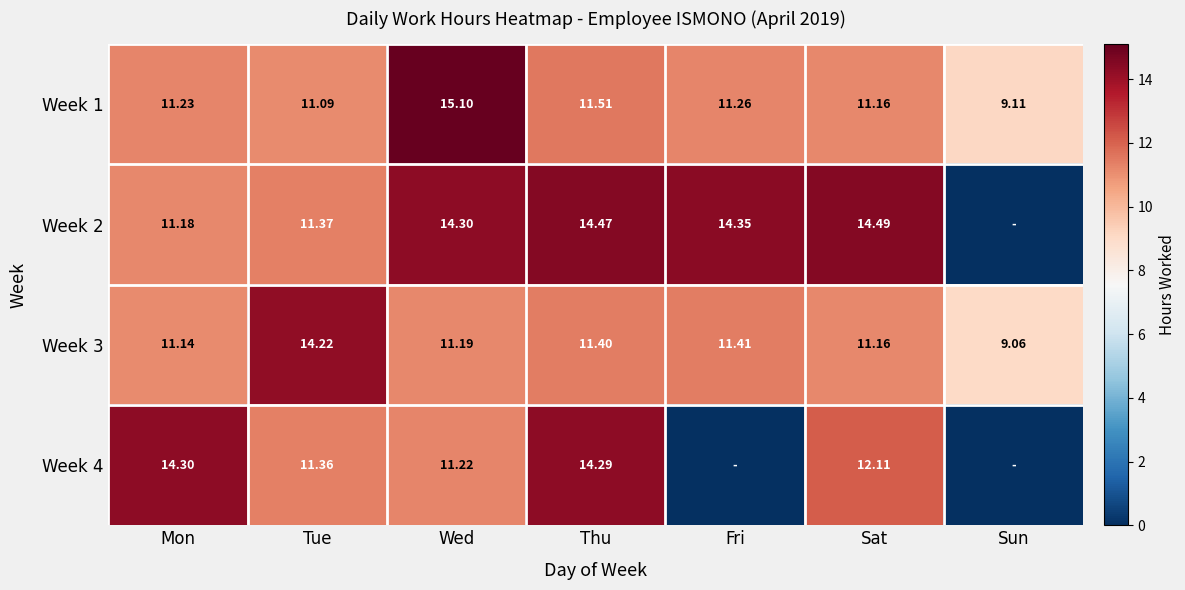

List the labels in order of Week 1 value, smallest first.

Sun, Tue, Sat, Mon, Fri, Thu, Wed